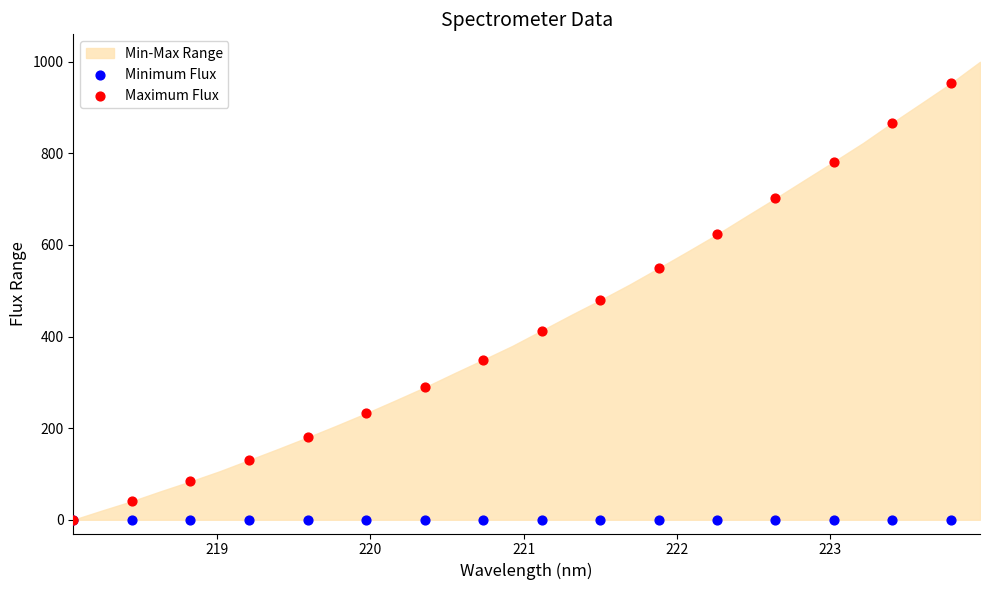

Which series reaches the maximum Y coordinate?

Maximum Flux